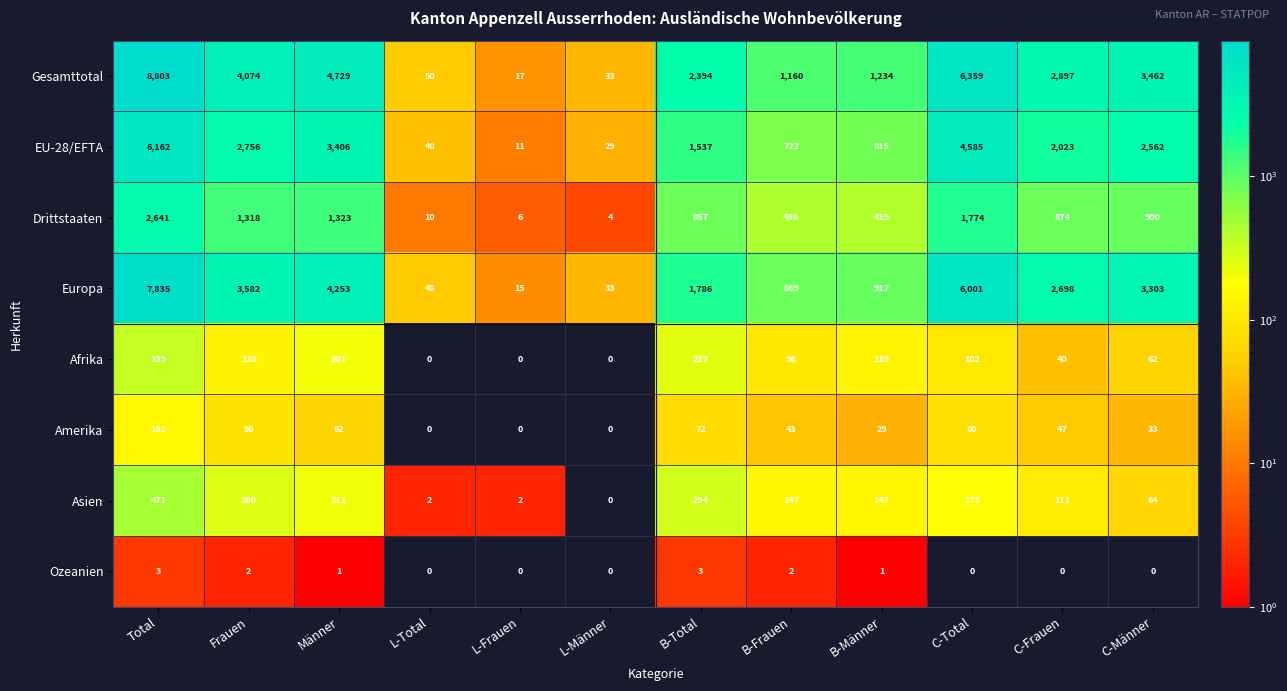

Which category has the highest value in the Europa series?

Total